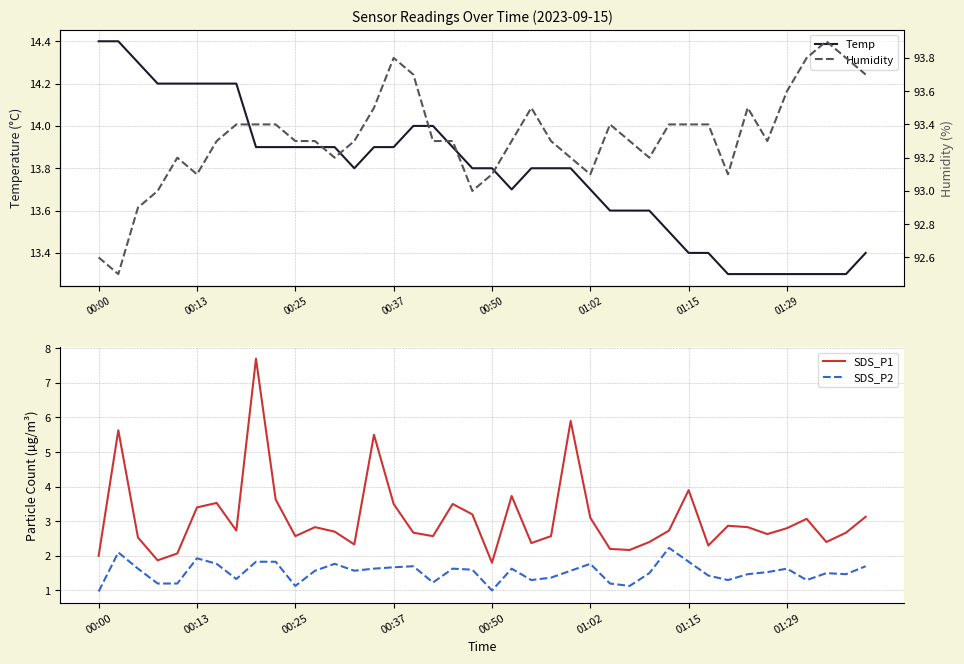

Which label corresponds to the smallest value in the chart?

00:00